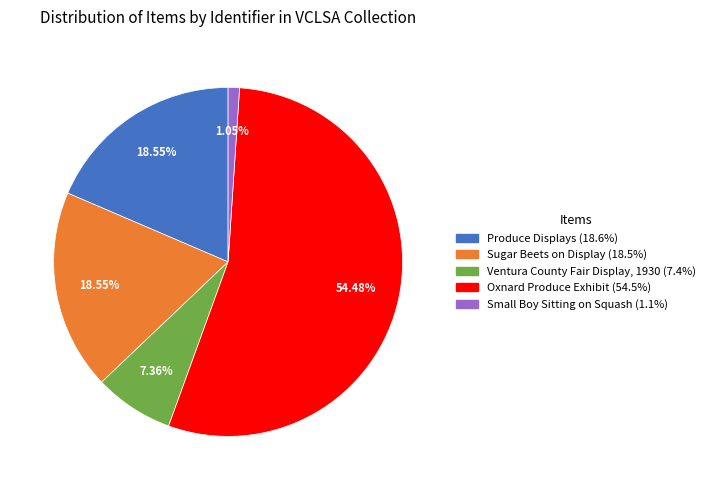

Which has a higher value, Ventura County Fair Display, 1930 or Sugar Beets on Display?

Sugar Beets on Display